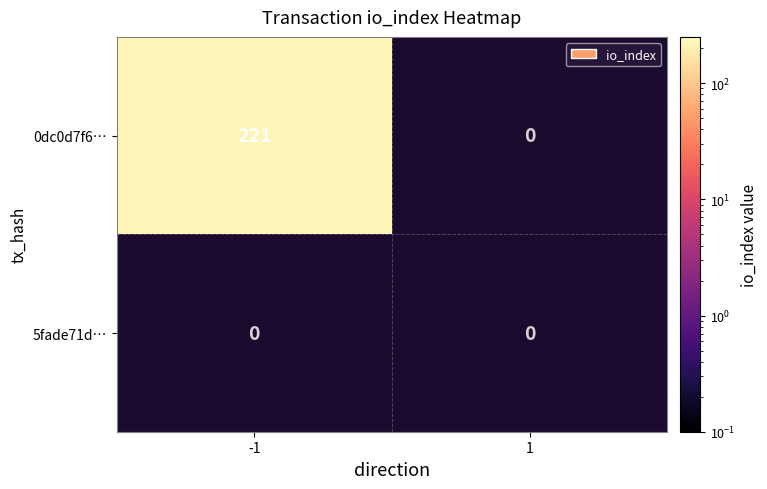

Is the value of 0dc0d7f680214ed8d7d29b1590256465e7c92b2 at -1 greater than the value of 5fade71dcac4946c3bb9b18ed2b7b20e222708d at -1?

Yes